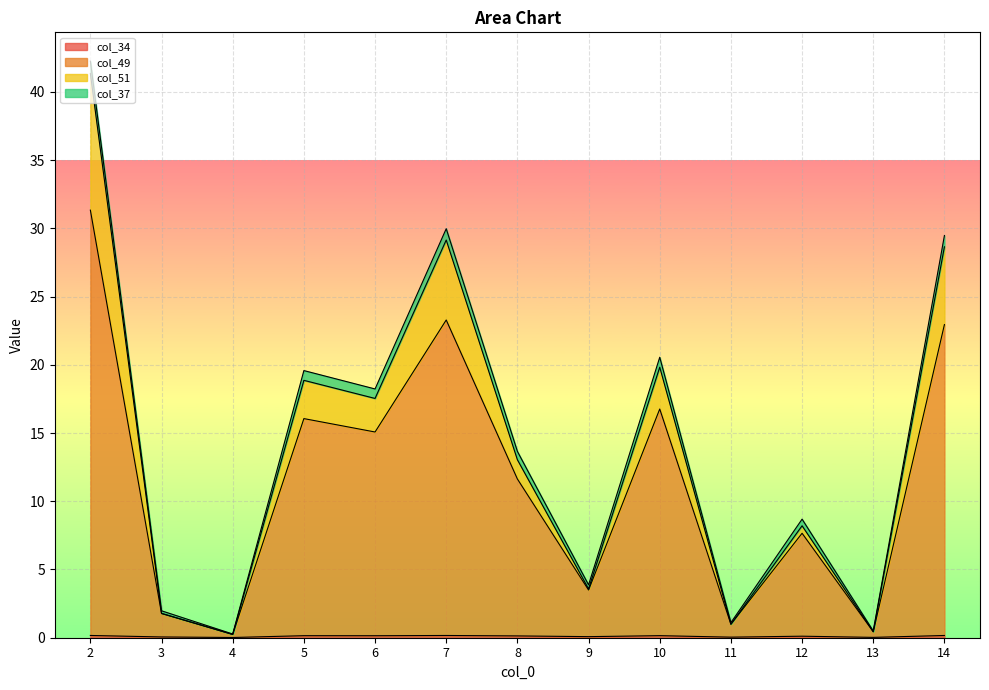

Does the chart display data point markers on the line(s)?

No